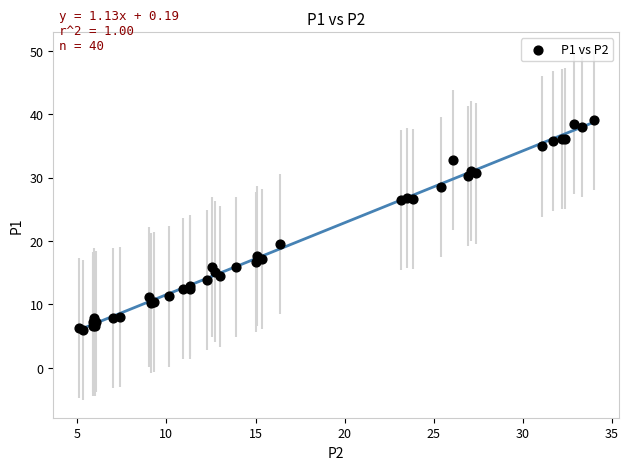

What Y value in the scatter plot is closest to 22?

19.6